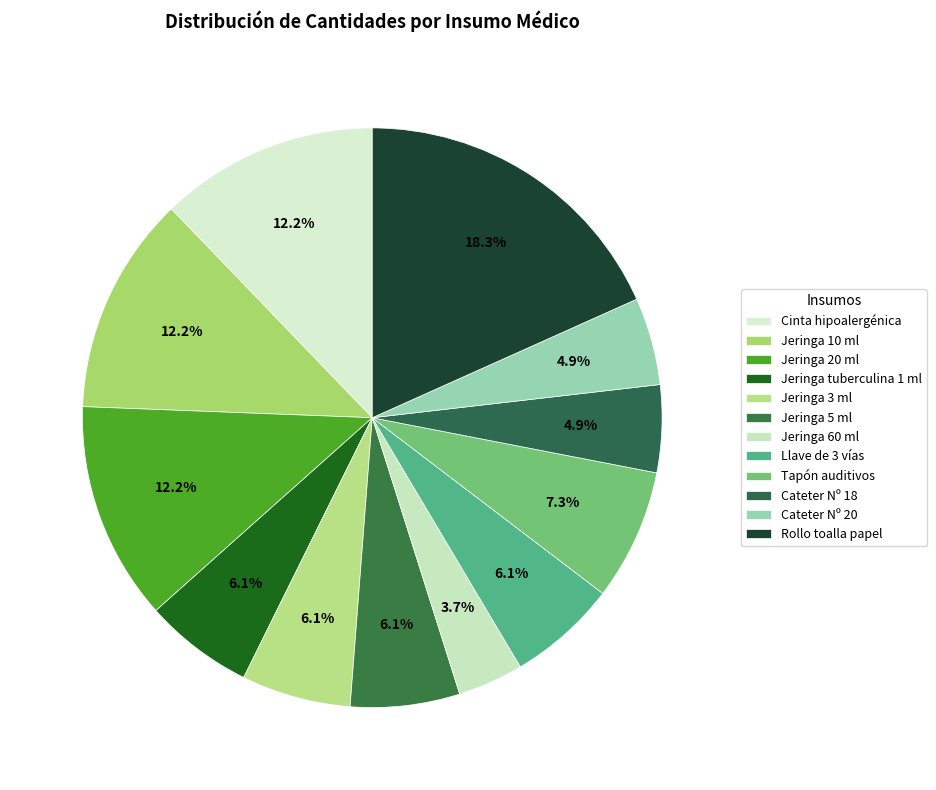

Count the number of slices in the pie.

12